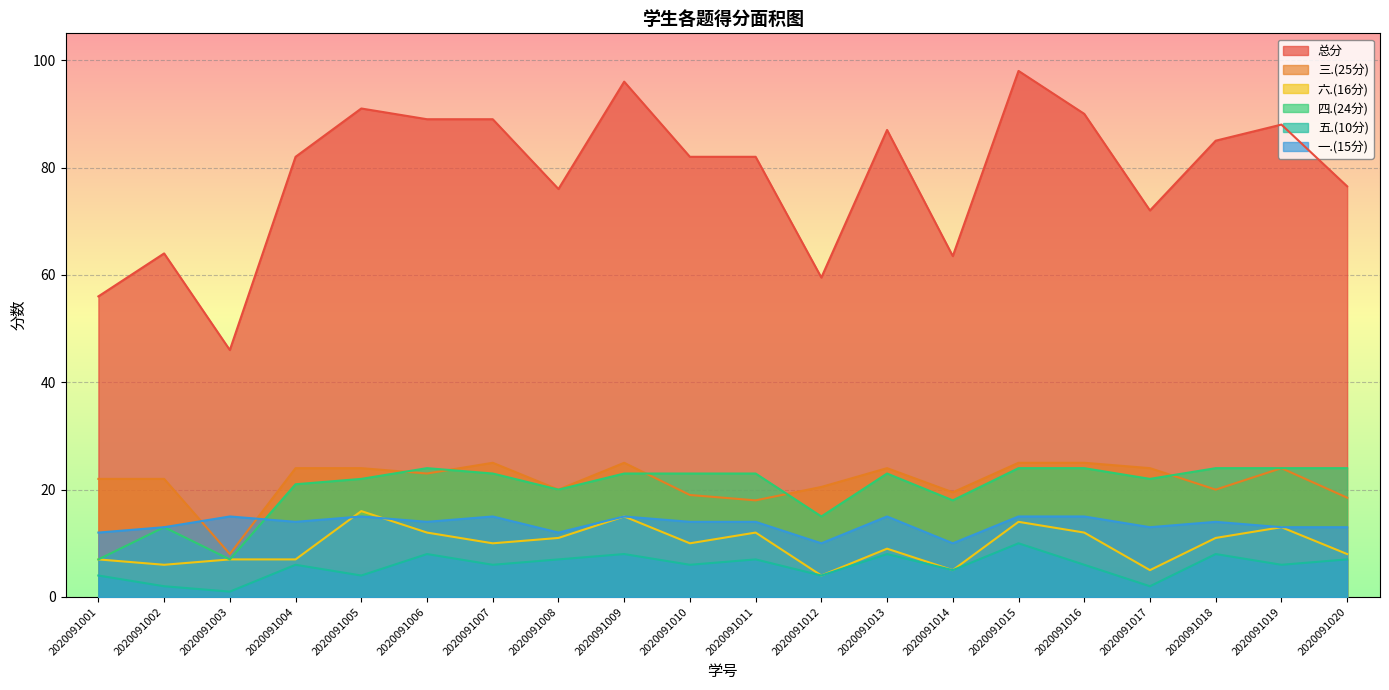

Where is the first local minimum for 四.(24分)?

2020091003